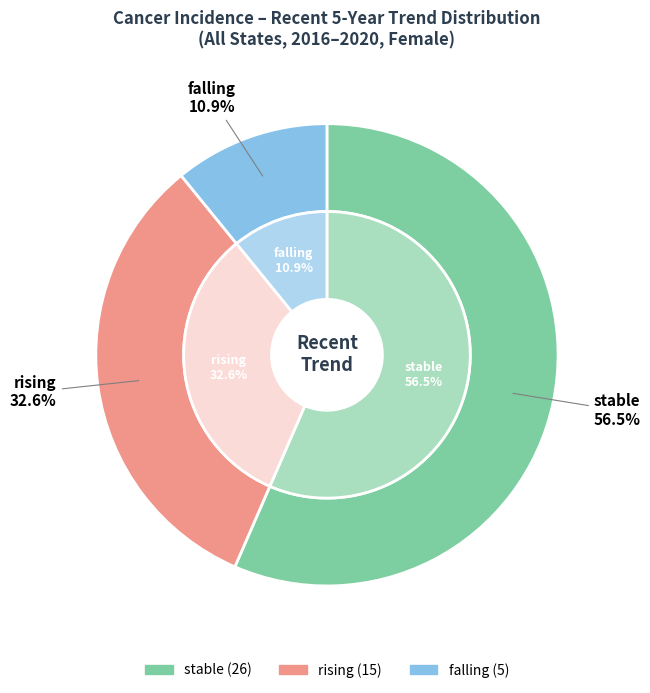

Is there a majority slice in this chart?

Yes